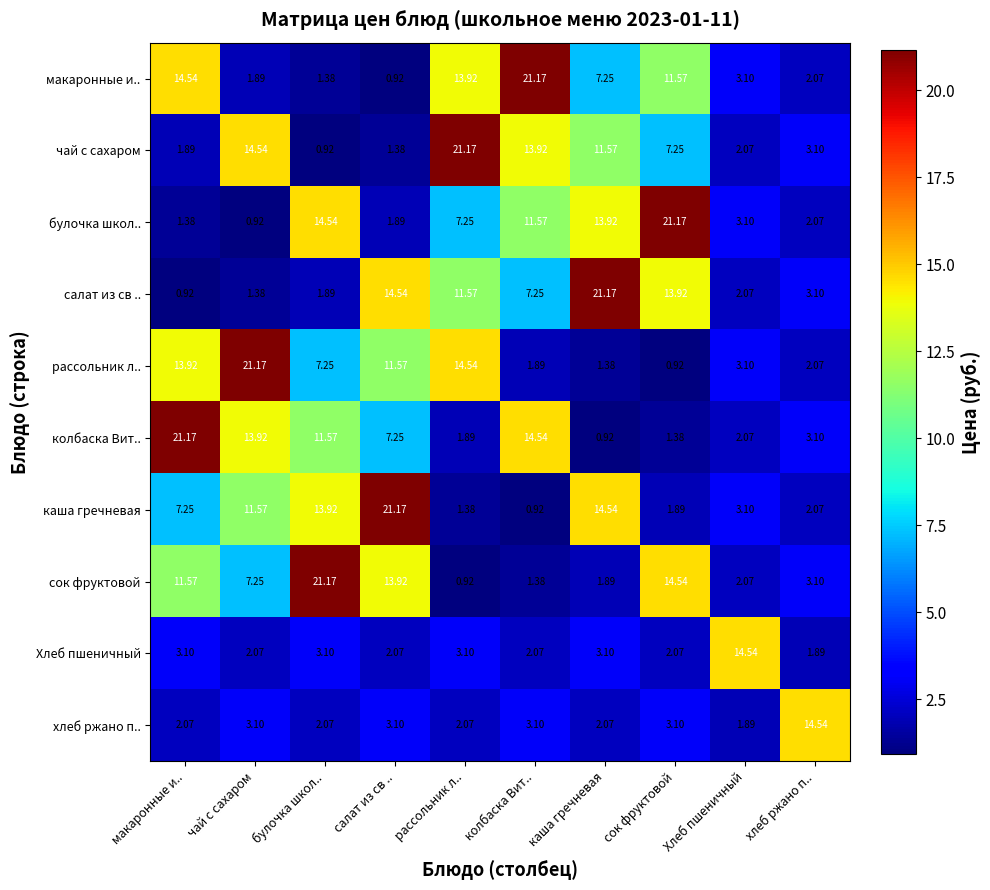

At макаронные и.., list the series in order from largest to smallest.

колбаска Вит.., макаронные и.., рассольник л.., сок фруктовой, каша гречневая, Хлеб пшеничный, хлеб ржано п.., чай с сахаром, булочка школ.., салат из св ..